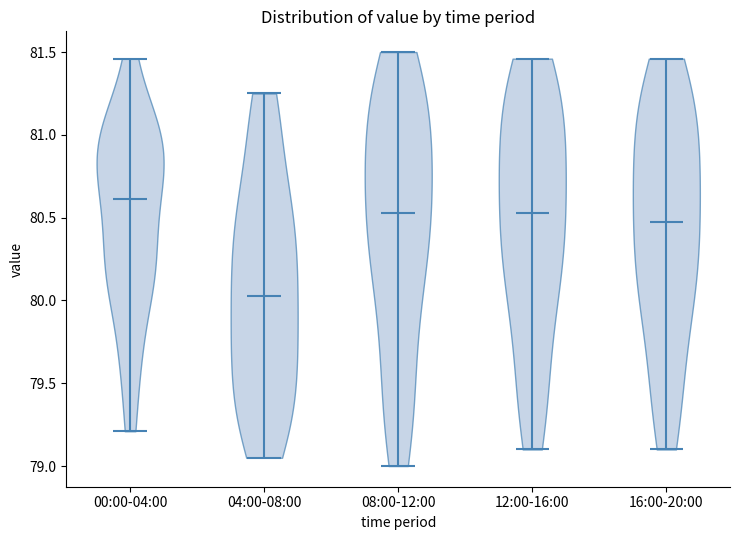

Reading left to right, read every violin against the y-axis: where its median line is, and the lowest and highest points it reaches. The values are not printed on the chart, so give them approximately, as read against the axis.

00:00-04:00: median line 80.60, lowest point 79.20, highest point 81.45
04:00-08:00: median line 80.05, lowest point 79.05, highest point 81.25
08:00-12:00: median line 80.55, lowest point 79.00, highest point 81.50
12:00-16:00: median line 80.55, lowest point 79.10, highest point 81.45
16:00-20:00: median line 80.50, lowest point 79.10, highest point 81.45